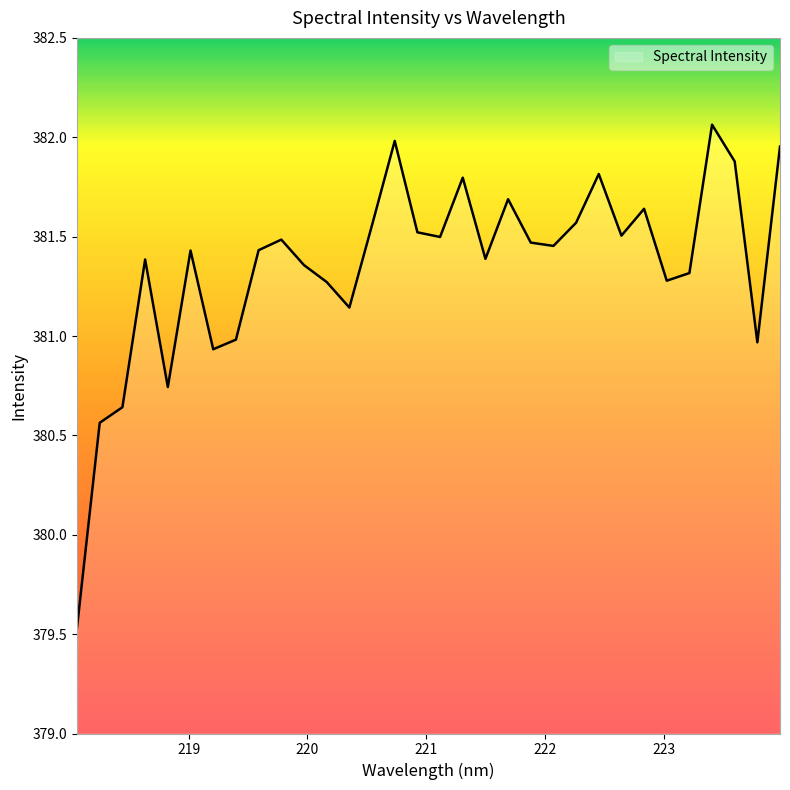

True or false: the data has more than 1 interior local peaks.

True